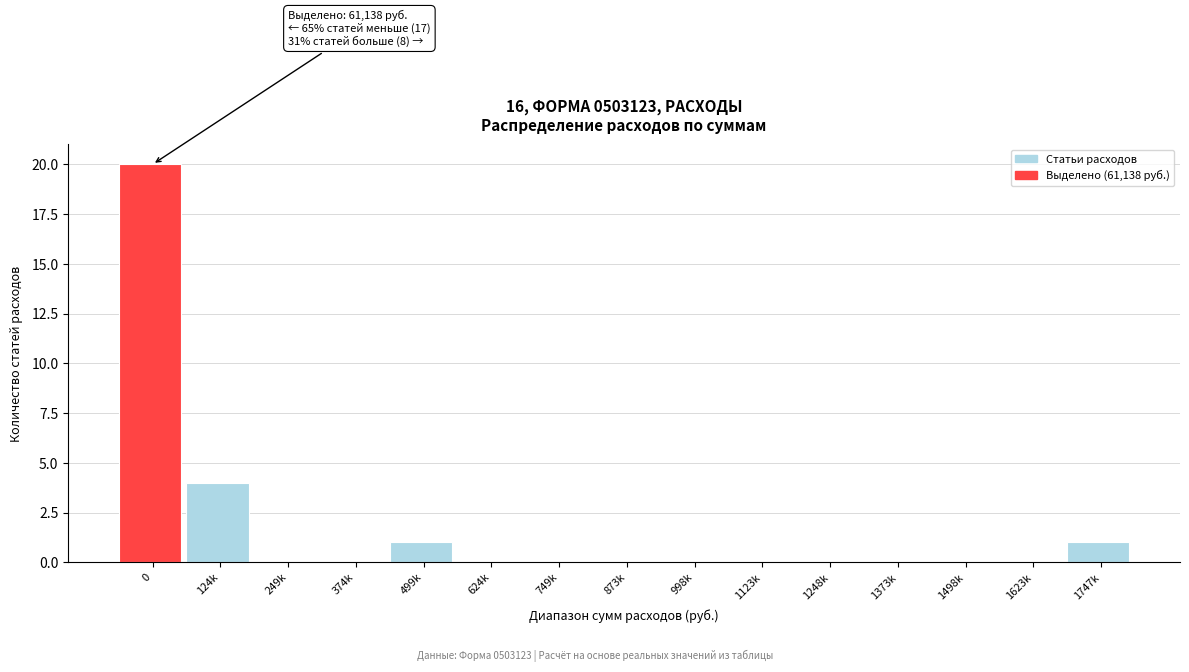

Reading left to right, what are all the values shown in this chart?

0=20	124k=4	249k=0	374k=0	499k=1	624k=0	749k=0	873k=0	998k=0	1123k=0	1248k=0	1373k=0	1498k=0	1623k=0	1747k=1